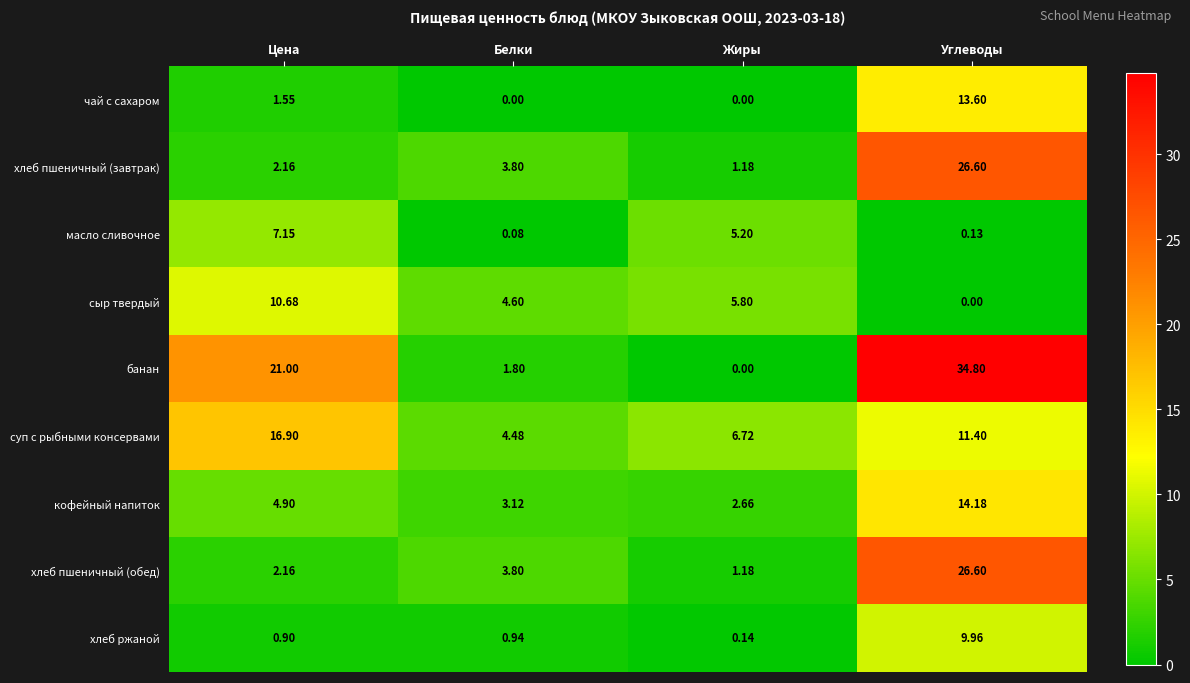

Between Белки and Жиры, which series saw the biggest shift?

масло сливочное